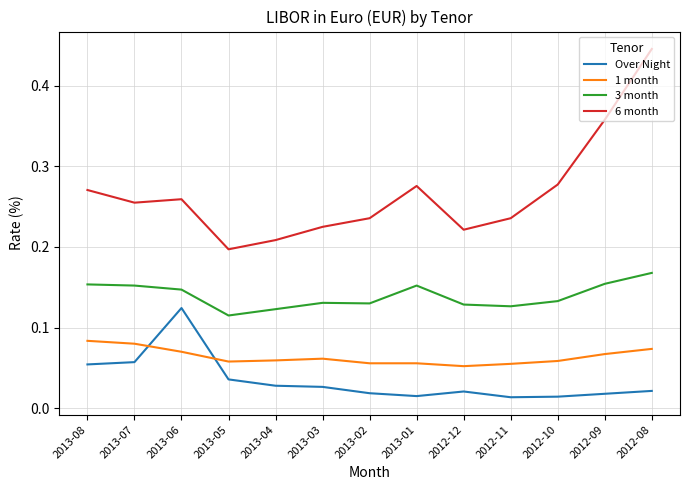

Is it true that 3 month equals 0.2 at 2013-06?

False